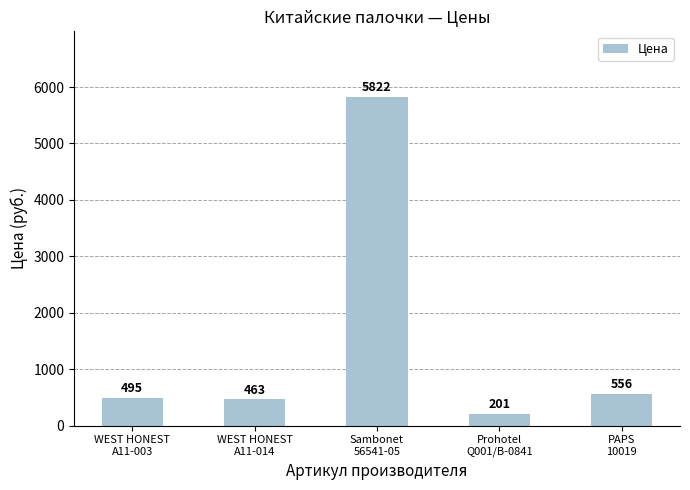

Reading left to right, list all the values displayed in this chart.

495	463	5822	201	556